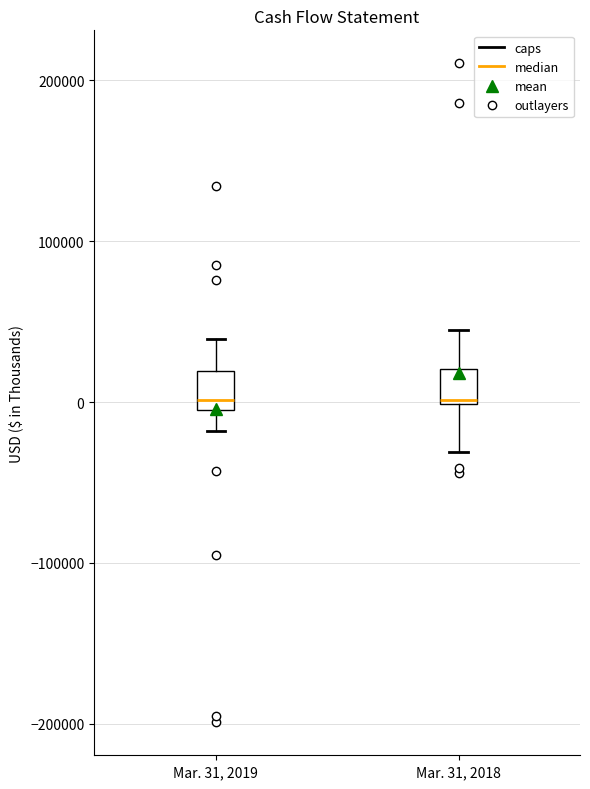

Reading left to right, read every box against the y-axis: the position of its median line, the range the box covers, and the ends of its whiskers. The values are not printed on the chart, so give them approximately, as read against the axis.

Mar. 31, 2019: median 0 (just above the box's lower edge), box 0 to 20000, whiskers -20000 to 40000
Mar. 31, 2018: median 0, box 0 to 20000, whiskers -30000 to 40000